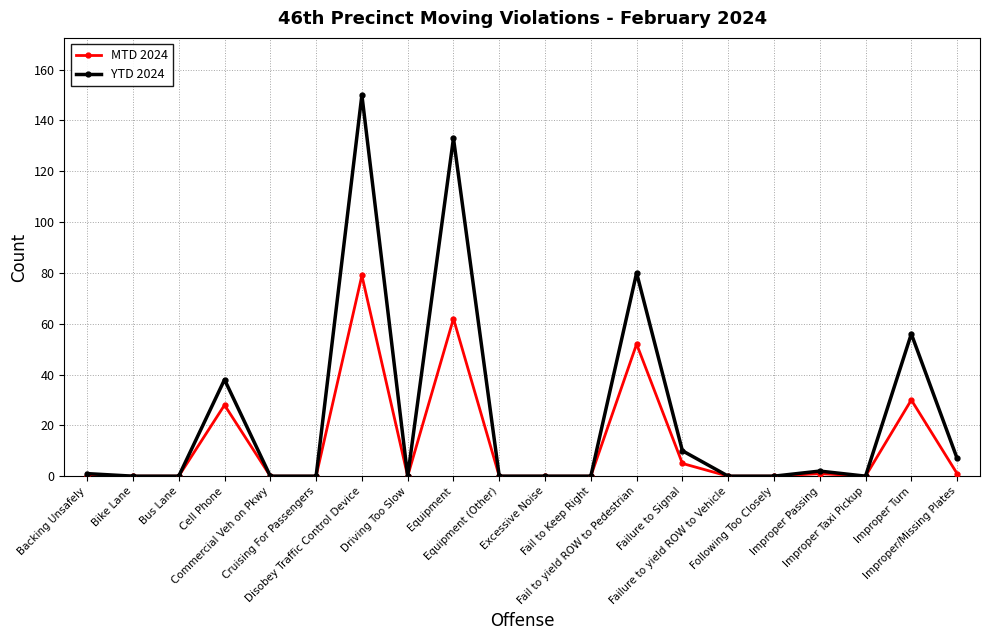

What is the greatest value displayed?

150